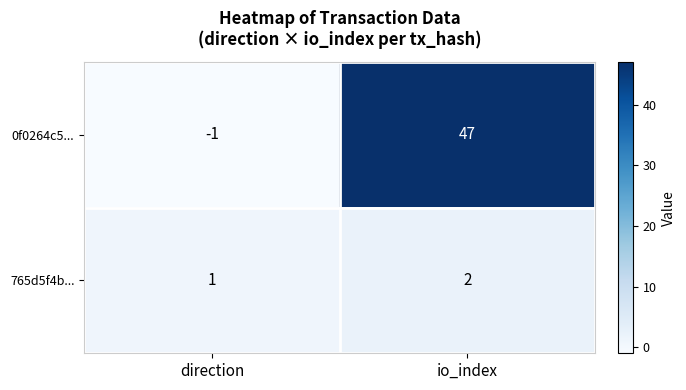

At direction, list the series in order from largest to smallest.

765d5f4b..., 0f0264c5...